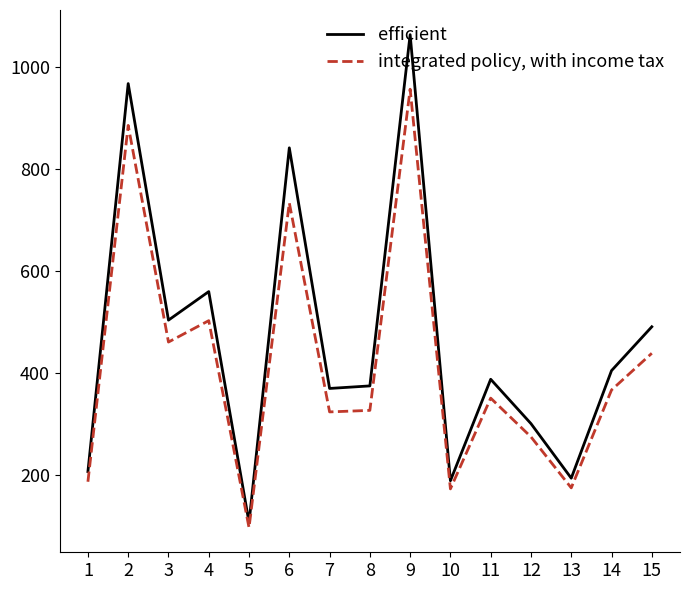

How many interior local peaks does the integrated policy, with income tax series have?

5